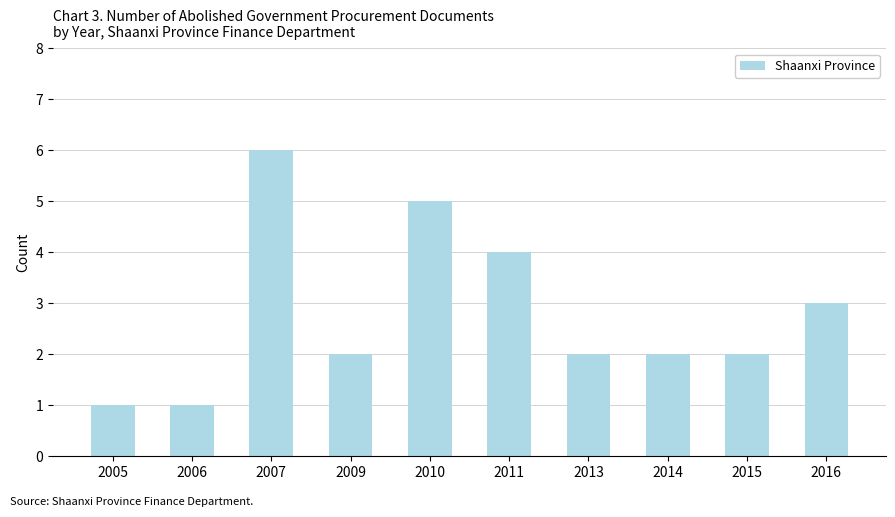

Read the value at 2009.

2